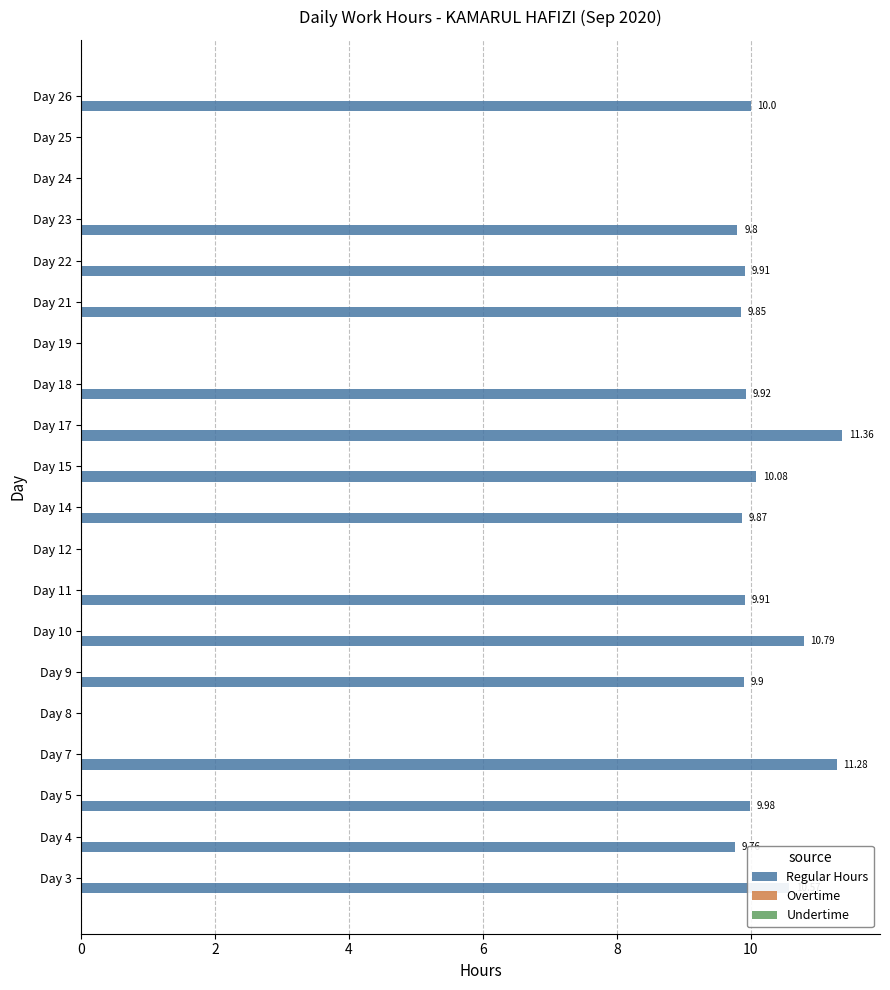

What is the ratio of the value at Day 21 to the value at Day 22?

1.0